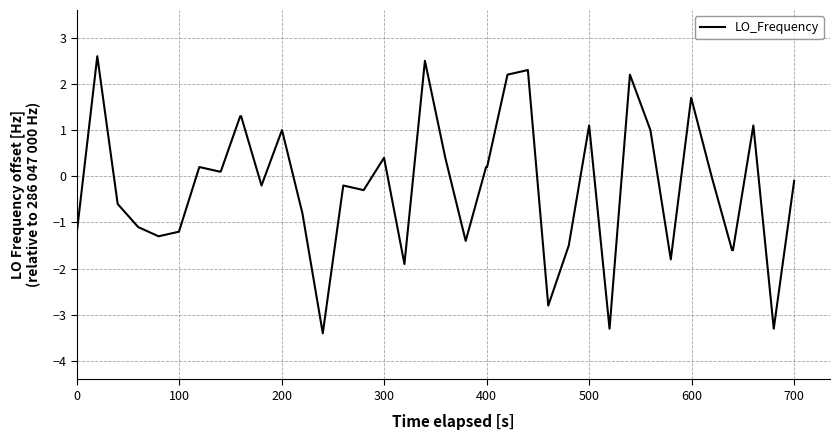

Does the chart have visible grid lines?

Yes